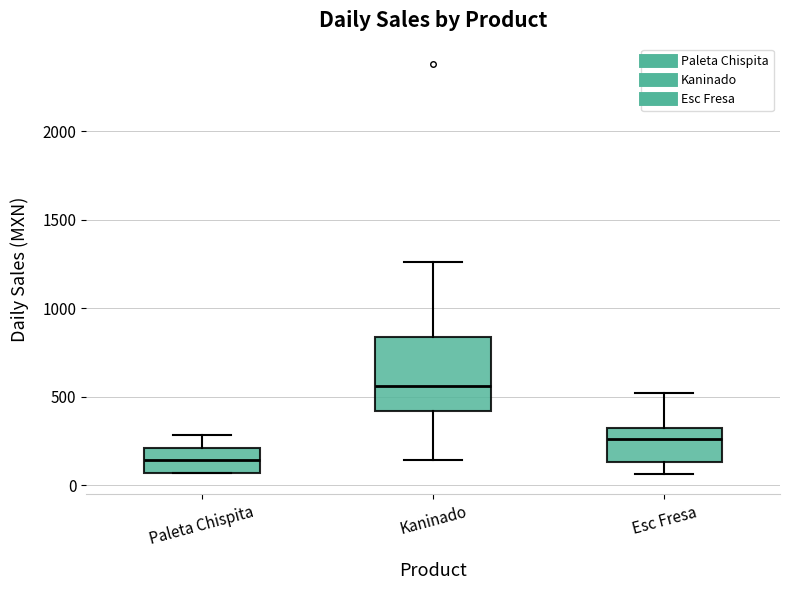

Where does the median line of the box for Esc Fresa sit on the y-axis? The values are not printed on the chart, so give them approximately, as read against the axis.

250